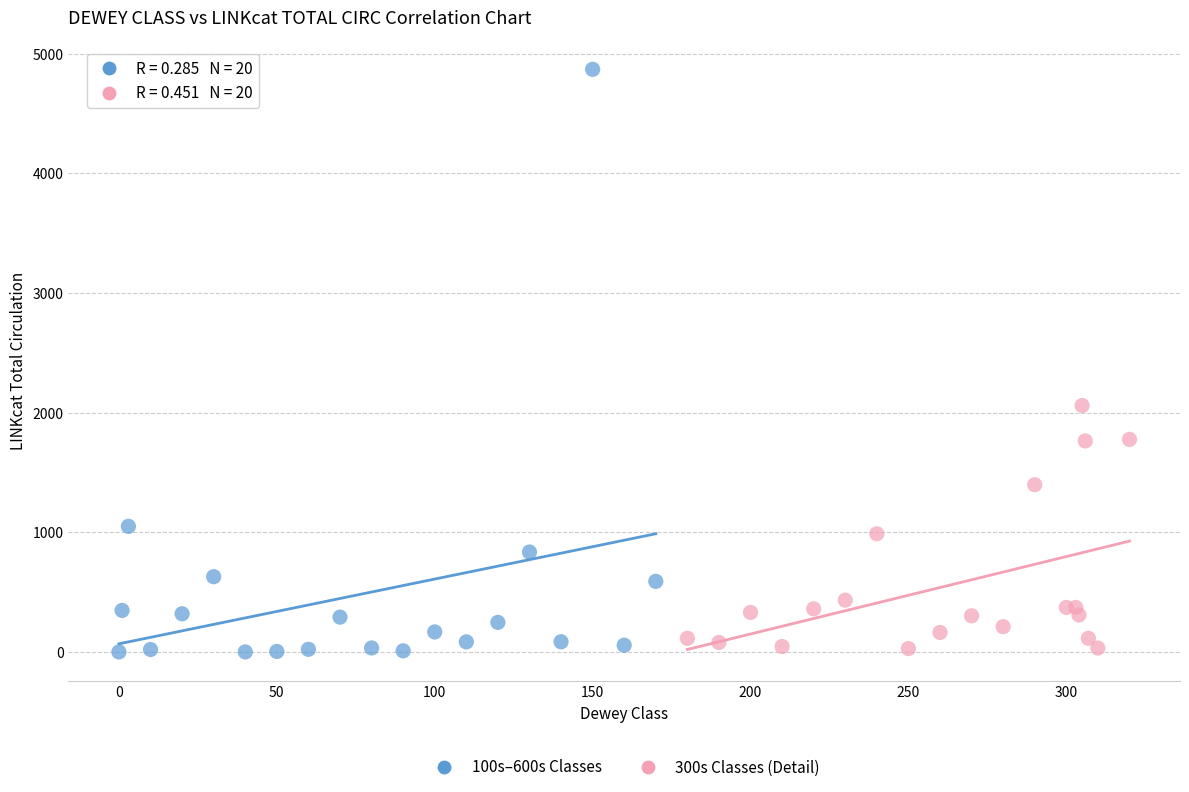

Which series contains the highest Y value?

100s–600s Classes